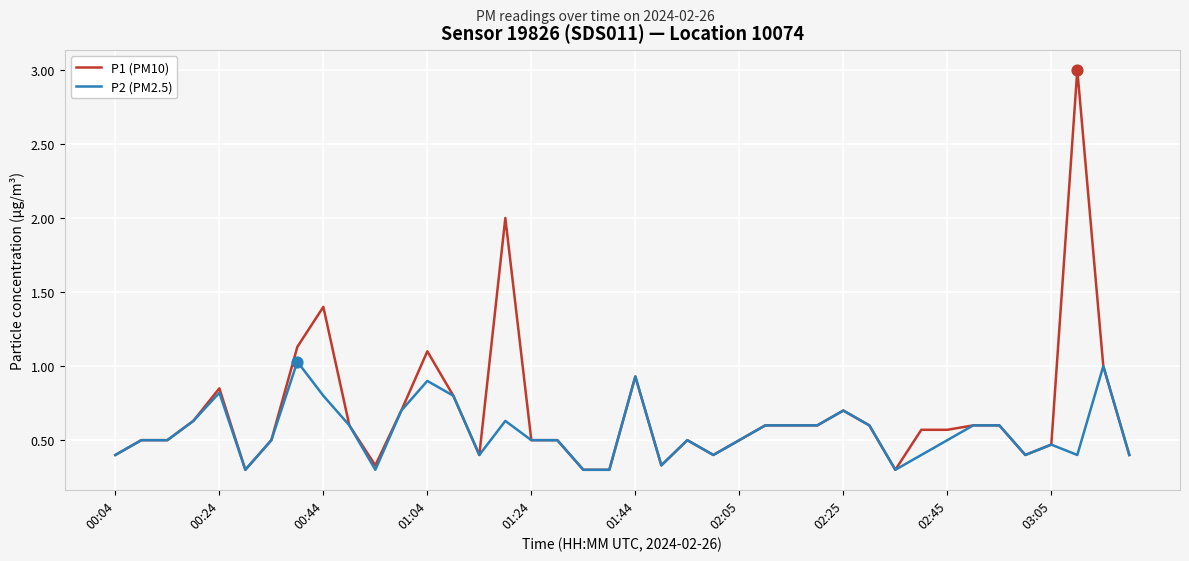

What are all the series names shown in the legend?

P1 (PM10), P2 (PM2.5)